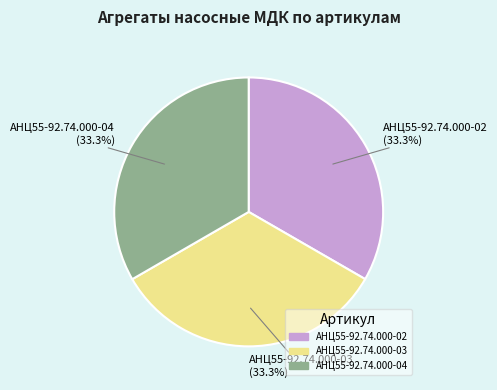

How much of the chart is everything except АНЦ55-92.74.000-04?

66.7%